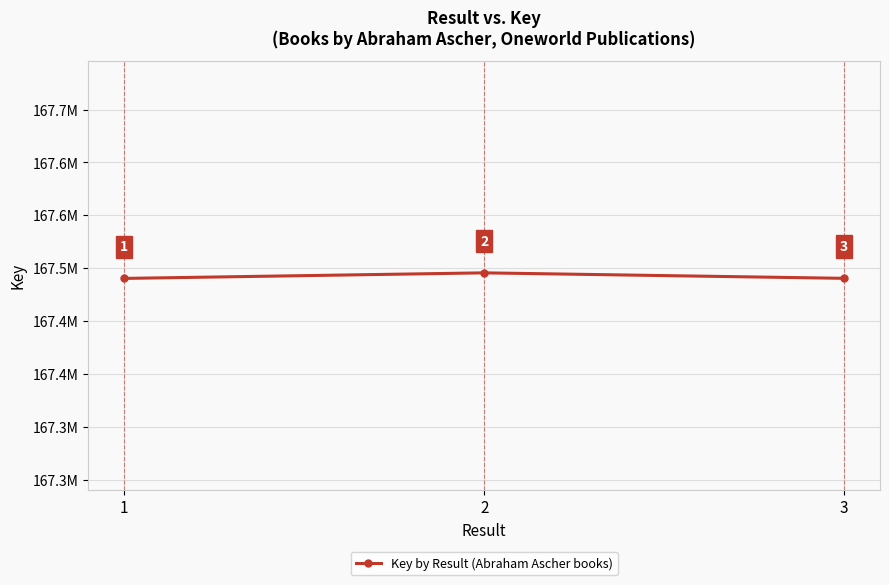

What is the sum of the values at 3 and 2?

334986003